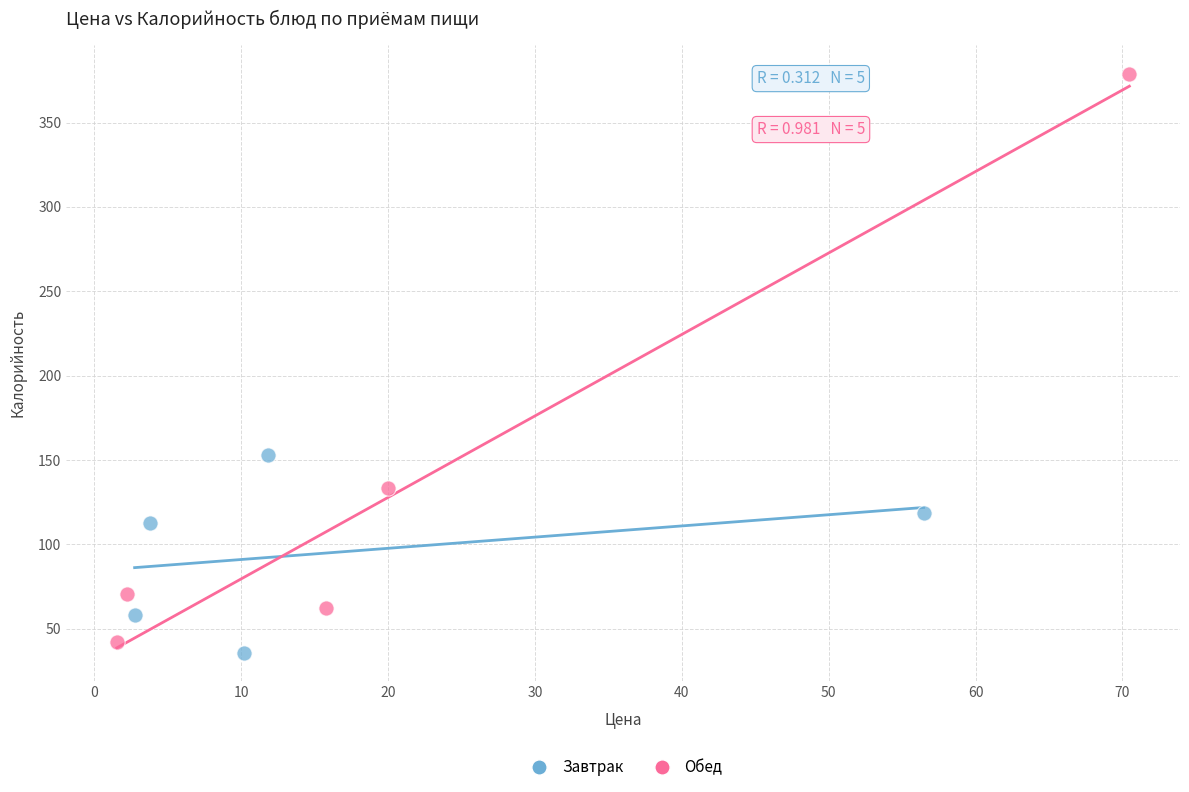

Which series reaches the maximum Y coordinate?

Обед